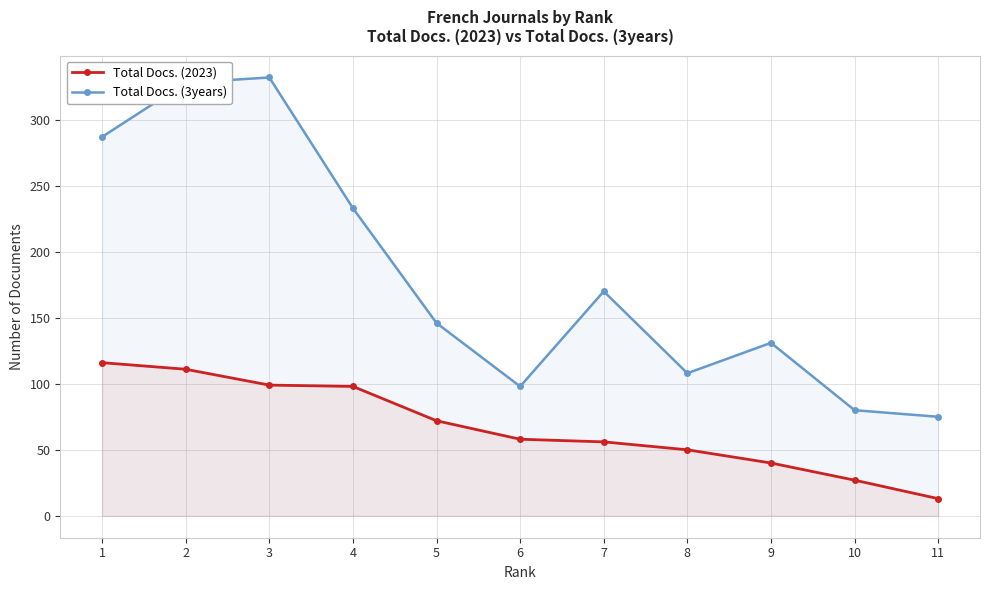

At how many categories does at least one series exceed 263?

3